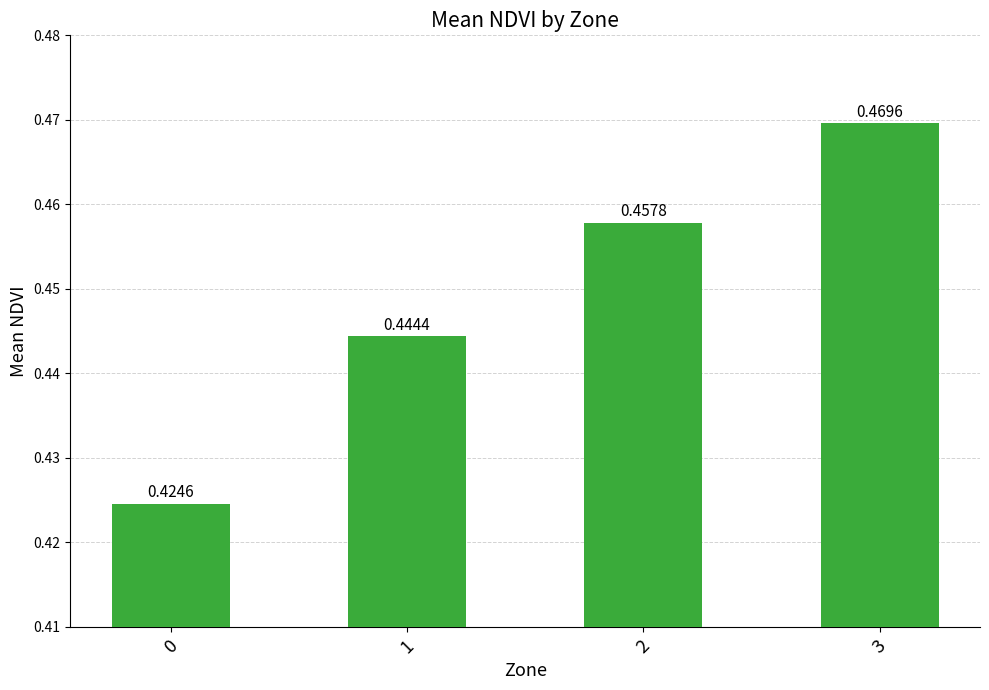

Rank the categories by value from lowest to highest.

0, 1, 2, 3